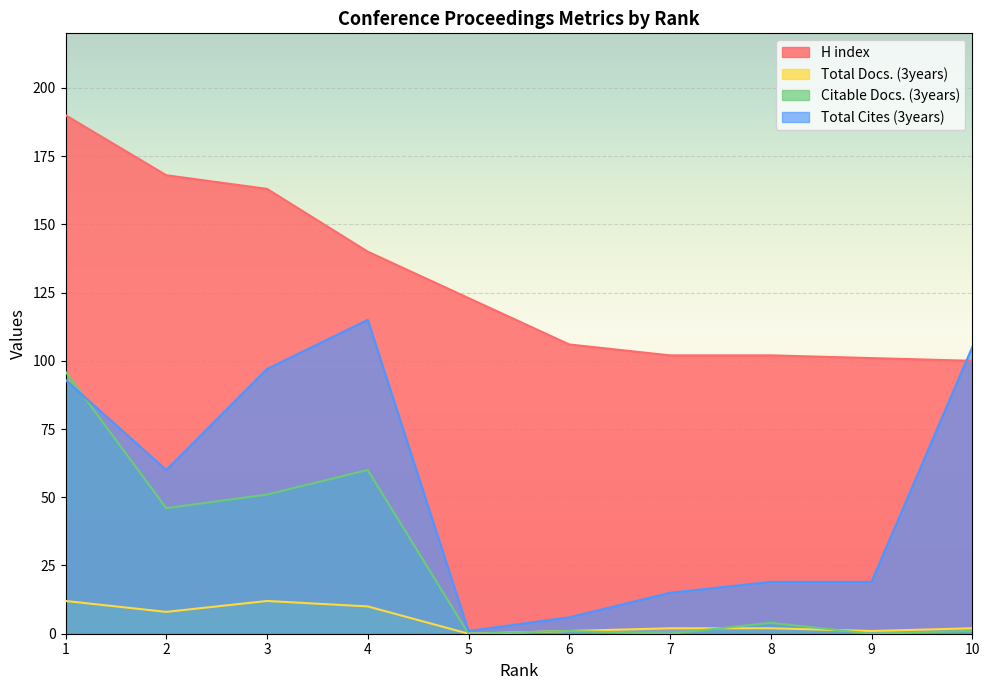

True or false: Total Docs. (3years) has a value of 2 at 8.

True